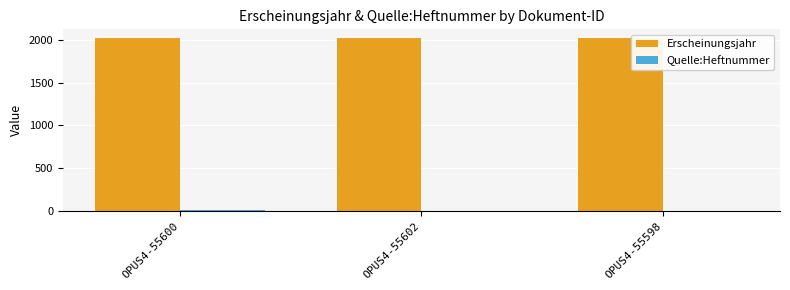

What is the maximum value for Erscheinungsjahr?

2022